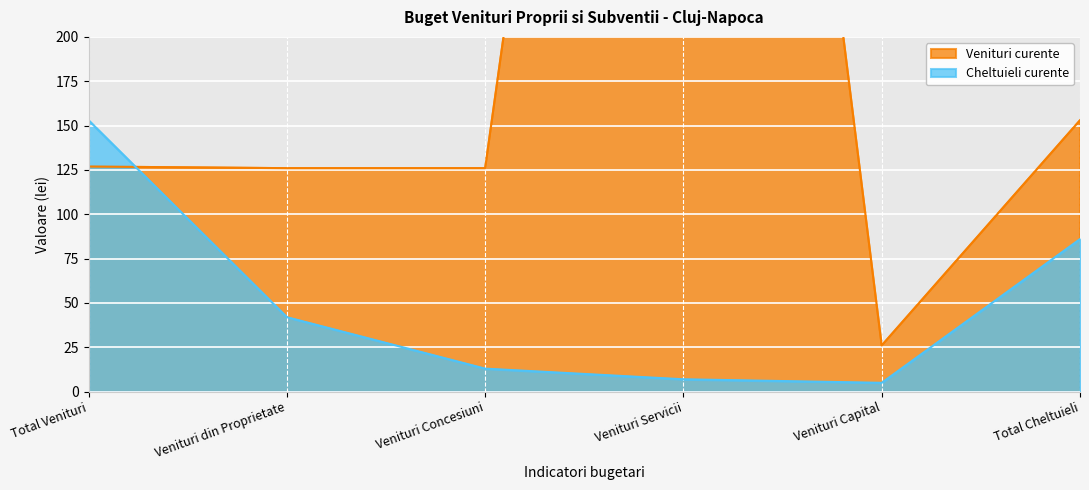

List the labels in order of Venituri curente value, smallest first.

Venituri Capital, Venituri din Proprietate, Venituri Concesiuni, Total Venituri, Total Cheltuieli, Venituri Servicii